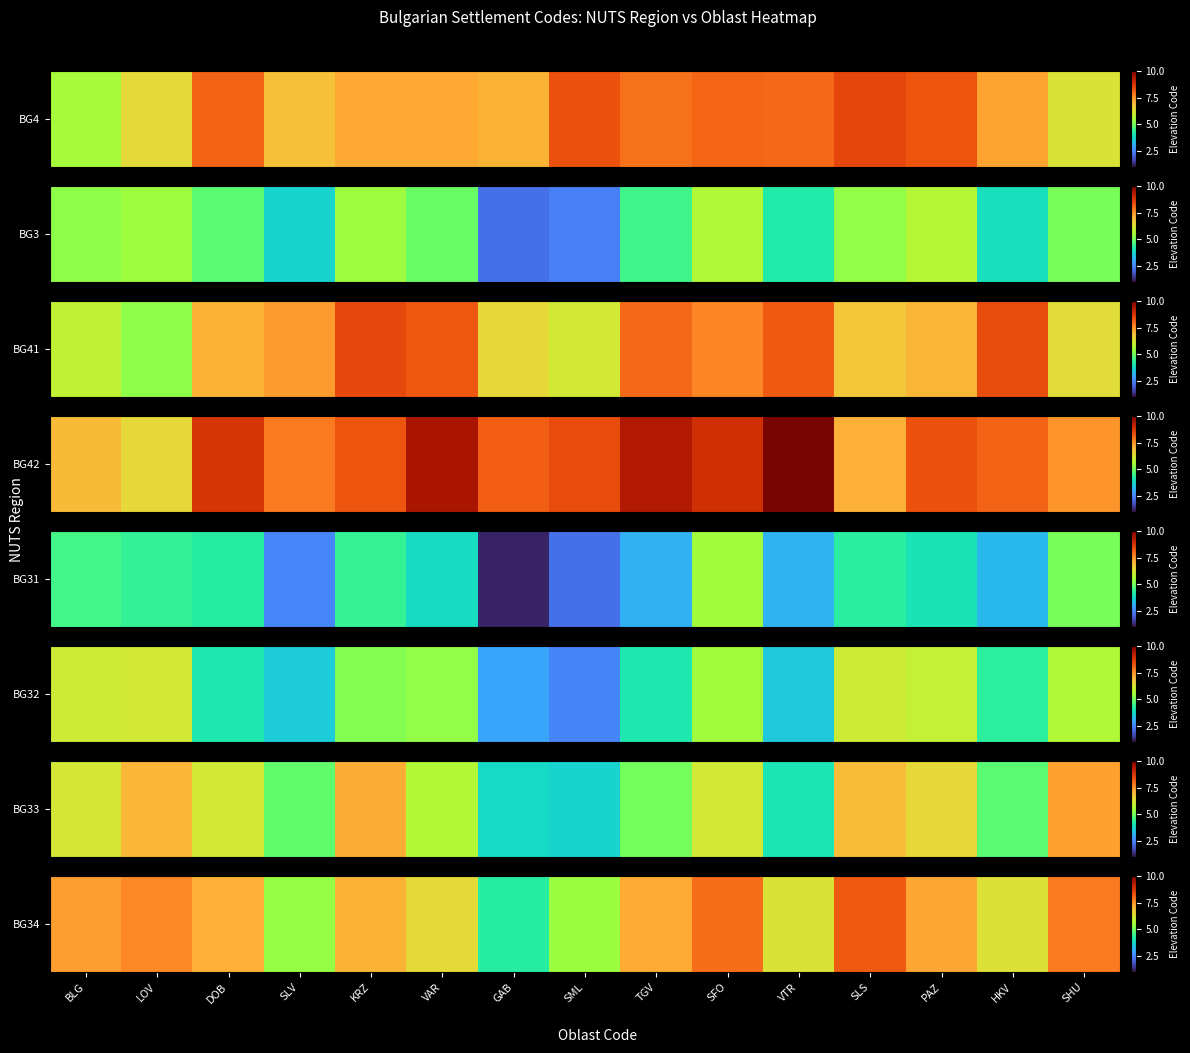

The value at SFO is 8.0. True or false?

True